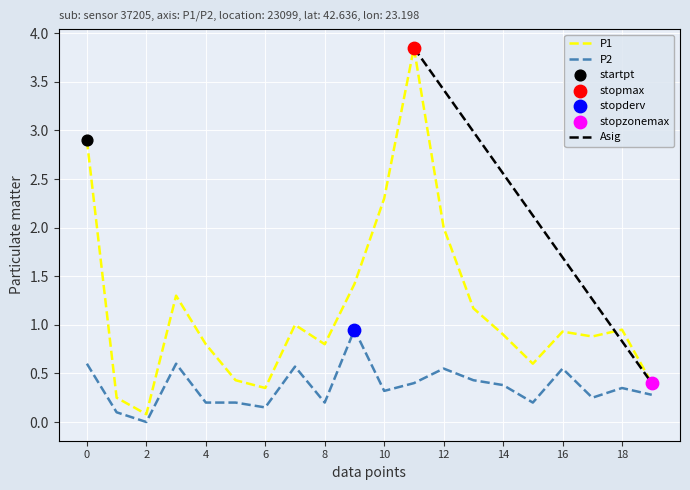

Which series contains the lowest Y value?

P2